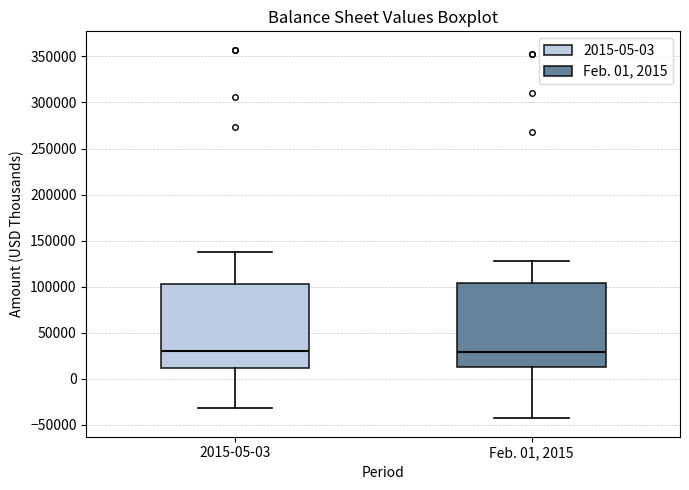

Reading left to right, transcribe this box plot: for each box, give where its median line is, the range the box spans, and where its two whiskers end, as read against the y-axis. The values are not printed on the chart, so give them approximately, as read against the axis.

2015-05-03: median 30000, box 10000 to 105000, whiskers -30000 to 140000
Feb. 01, 2015: median 30000, box 10000 to 105000, whiskers -45000 to 130000